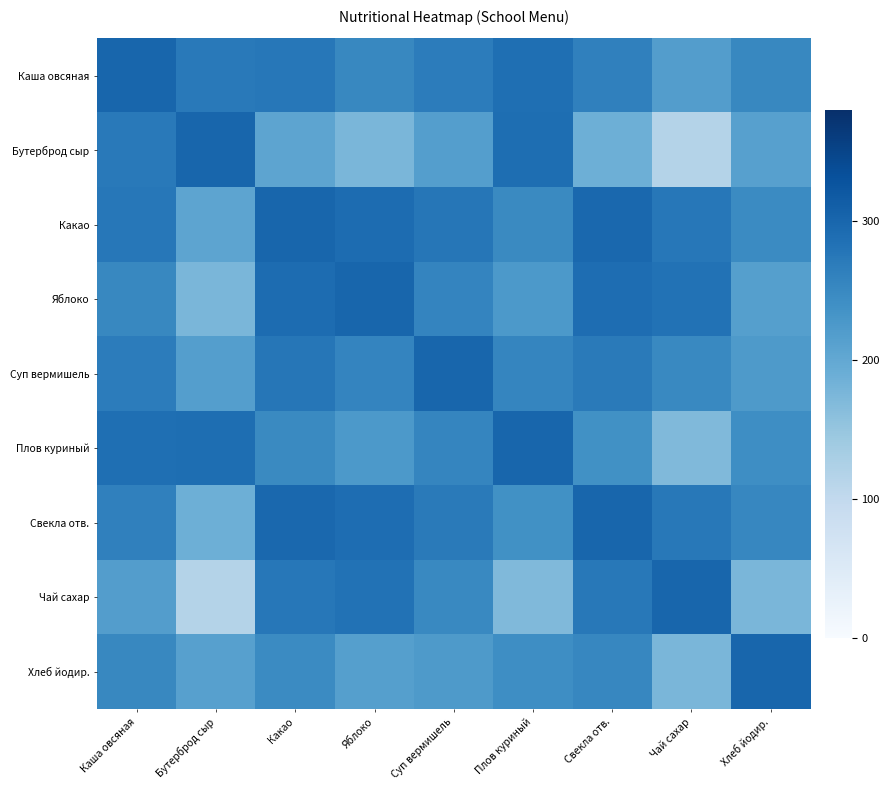

Reading left to right, extract all data points from this chart.

Каша овсяная: Каша овсяная=300.0	Бутерброд сыр=272.2	Какао=276.0	Яблоко=251.5	Суп вермишель=268.1	Плов куриный=287.4	Свекла отв.=262.1	Чай сахар=217.1	Хлеб йодир.=251.5
Бутерброд сыр: Каша овсяная=272.2	Бутерброд сыр=300.0	Какао=206.0	Яблоко=175.2	Суп вермишель=216.5	Плов куриный=289.3	Свекла отв.=187.6	Чай сахар=116.1	Хлеб йодир.=213.3
Какао: Каша овсяная=276.0	Бутерброд сыр=206.0	Какао=300.0	Яблоко=291.5	Суп вермишель=277.1	Плов куриный=249.1	Свекла отв.=297.0	Чай сахар=275.4	Хлеб йодир.=247.6
Яблоко: Каша овсяная=251.5	Бутерброд сыр=175.2	Какао=291.5	Яблоко=300.0	Суп вермишель=255.4	Плов куриный=224.7	Свекла отв.=290.9	Чай сахар=282.5	Хлеб йодир.=214.1
Суп вермишель: Каша овсяная=268.1	Бутерброд сыр=216.5	Какао=277.1	Яблоко=255.4	Суп вермишель=300.0	Плов куриный=253.9	Свекла отв.=271.0	Чай сахар=250.3	Хлеб йодир.=223.1
Плов куриный: Каша овсяная=287.4	Бутерброд сыр=289.3	Какао=249.1	Яблоко=224.7	Суп вермишель=253.9	Плов куриный=300.0	Свекла отв.=238.4	Чай сахар=170.2	Хлеб йодир.=242.5
Свекла отв.: Каша овсяная=262.1	Бутерброд сыр=187.6	Какао=297.0	Яблоко=290.9	Суп вермишель=271.0	Плов куриный=238.4	Свекла отв.=300.0	Чай сахар=273.5	Хлеб йодир.=253.1
Чай сахар: Каша овсяная=217.1	Бутерброд сыр=116.1	Какао=275.4	Яблоко=282.5	Суп вермишель=250.3	Плов куриный=170.2	Свекла отв.=273.5	Чай сахар=300.0	Хлеб йодир.=176.4
Хлеб йодир.: Каша овсяная=251.5	Бутерброд сыр=213.3	Какао=247.6	Яблоко=214.1	Суп вермишель=223.1	Плов куриный=242.5	Свекла отв.=253.1	Чай сахар=176.4	Хлеб йодир.=300.0